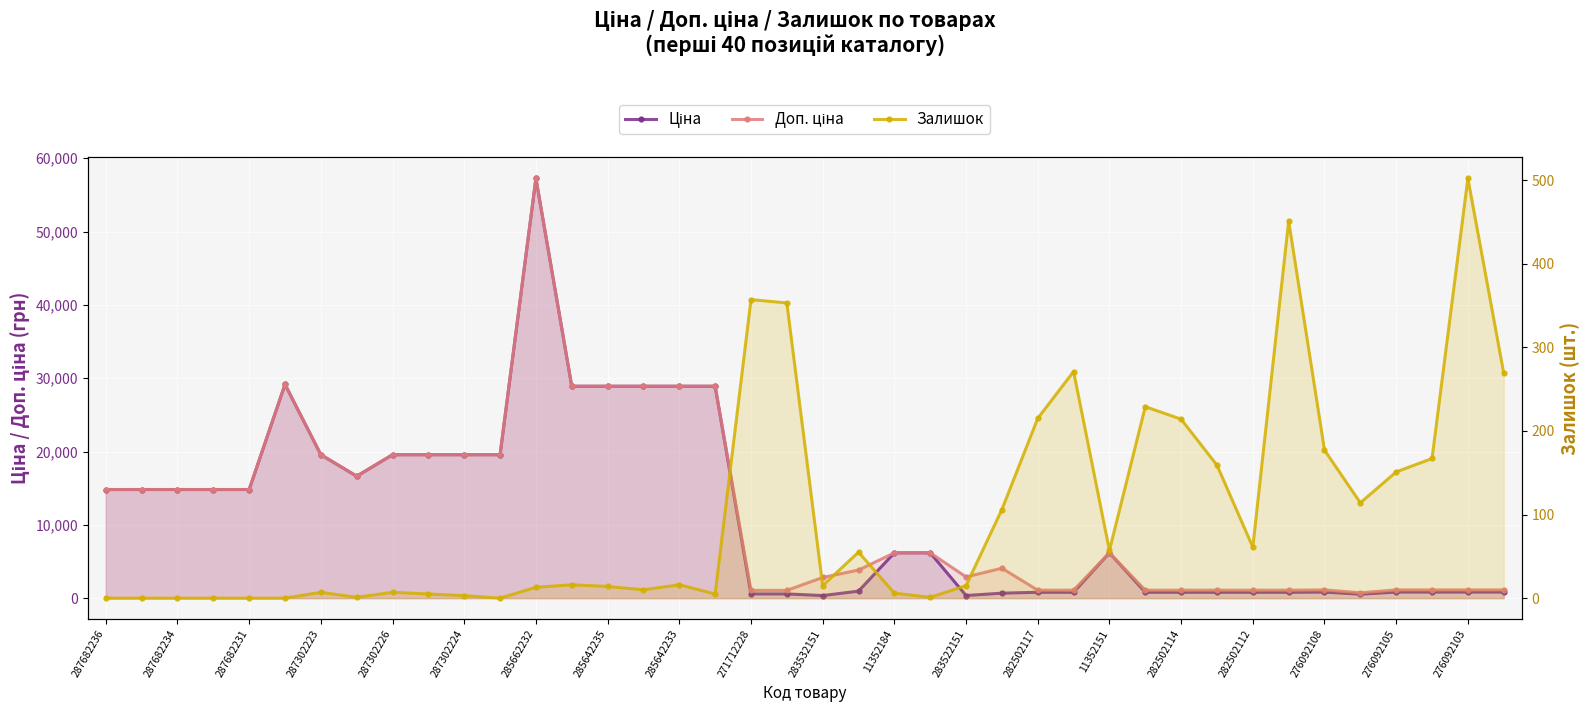

What is the difference between the Доп. ціна values at 276092105 and 287682234?

13690.9